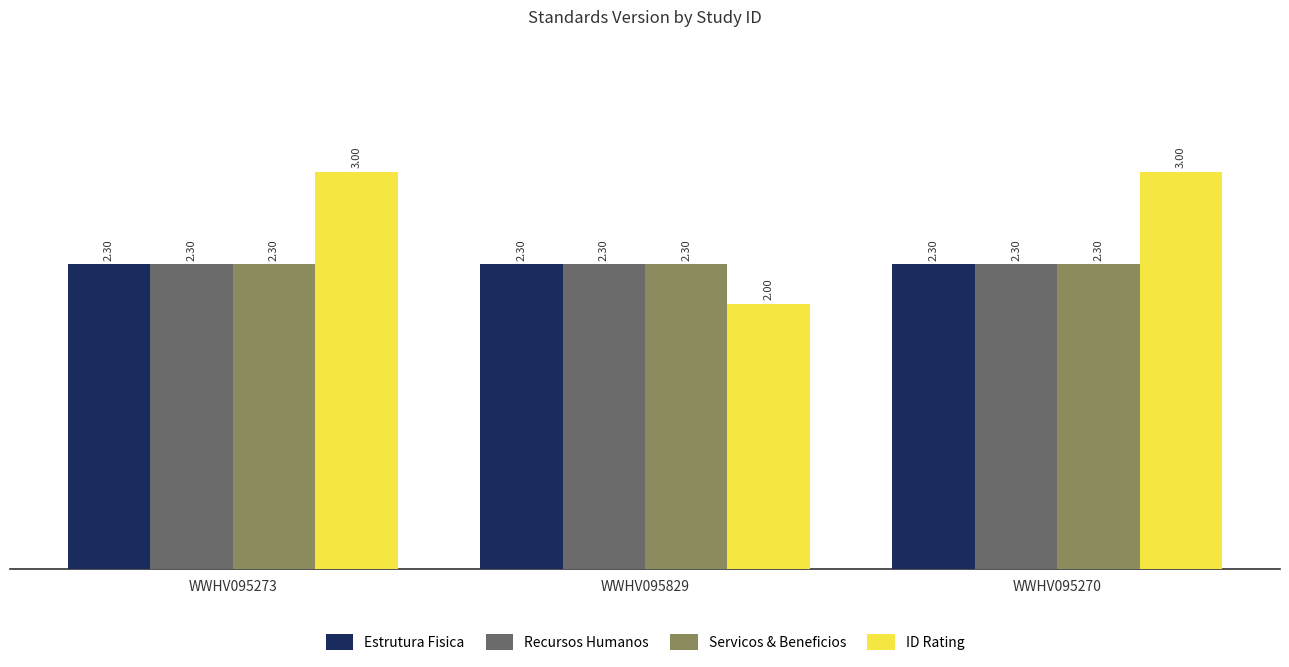

Which series has the largest range (max minus min)?

ID Rating